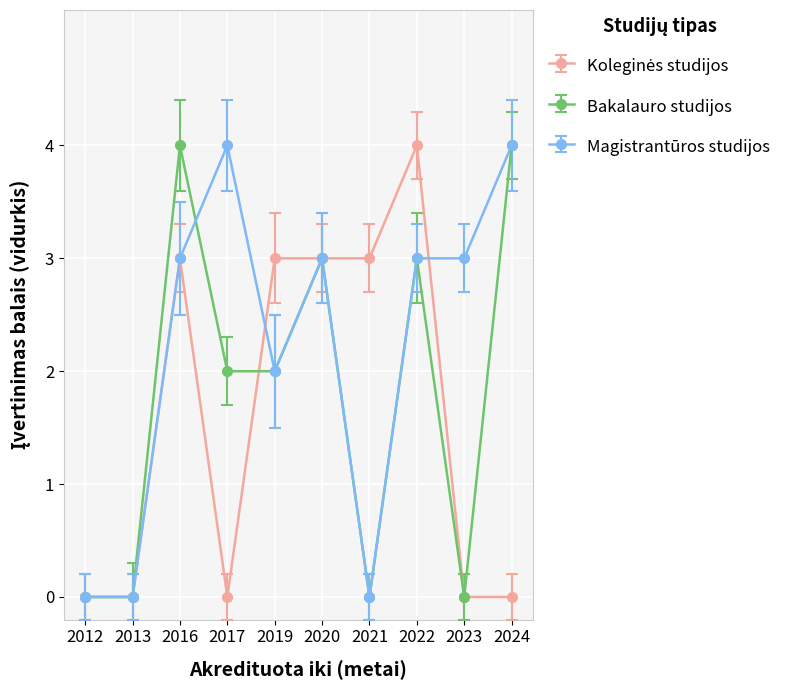

At which category does Bakalauro studijos reach its first local peak?

2016